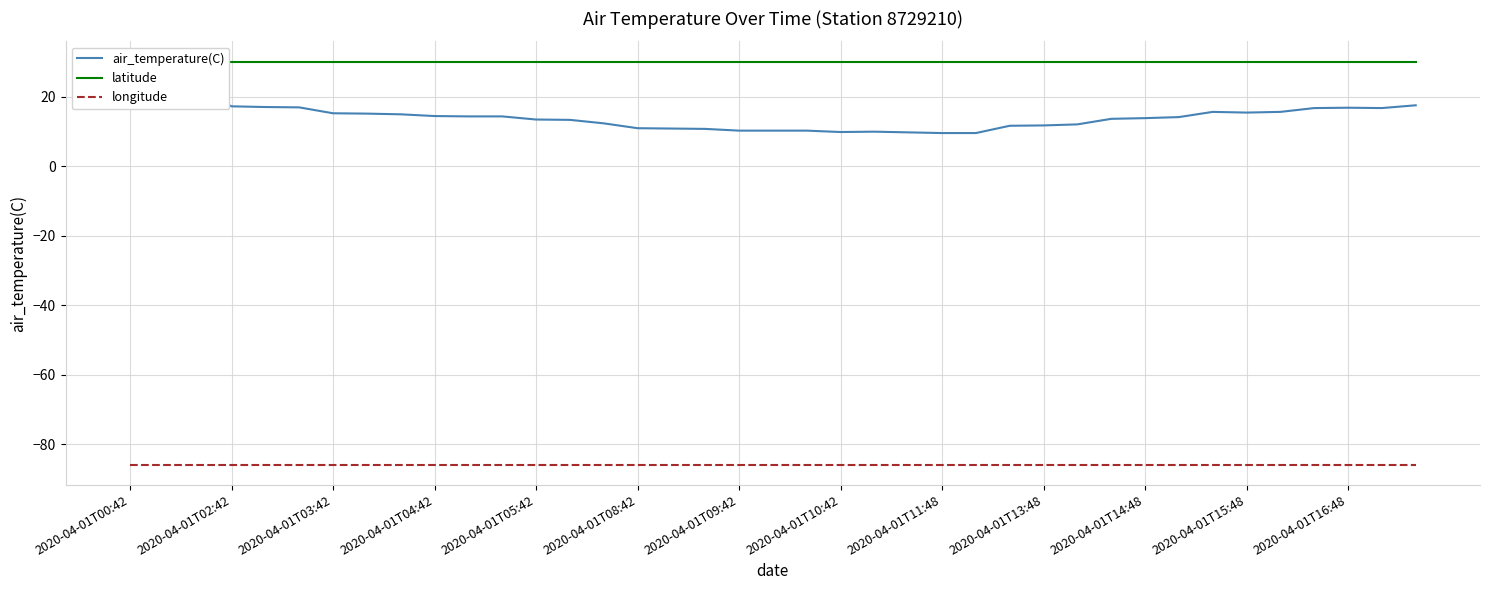

What is the value of the latitude point at the 1st from the left?

30.2